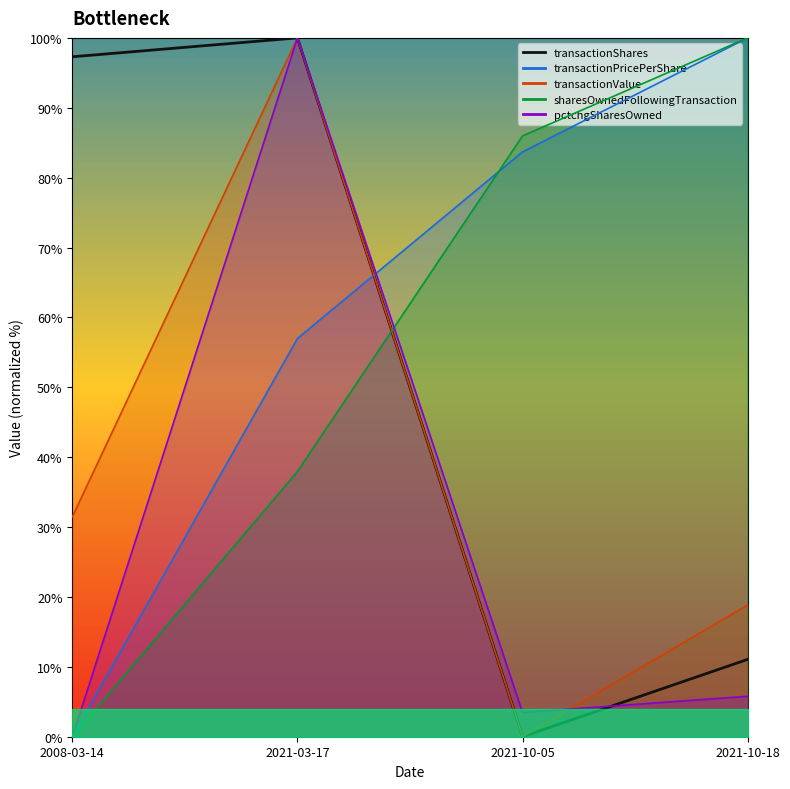

Which has a higher value, 2008-03-14 or 2021-10-05?

2008-03-14